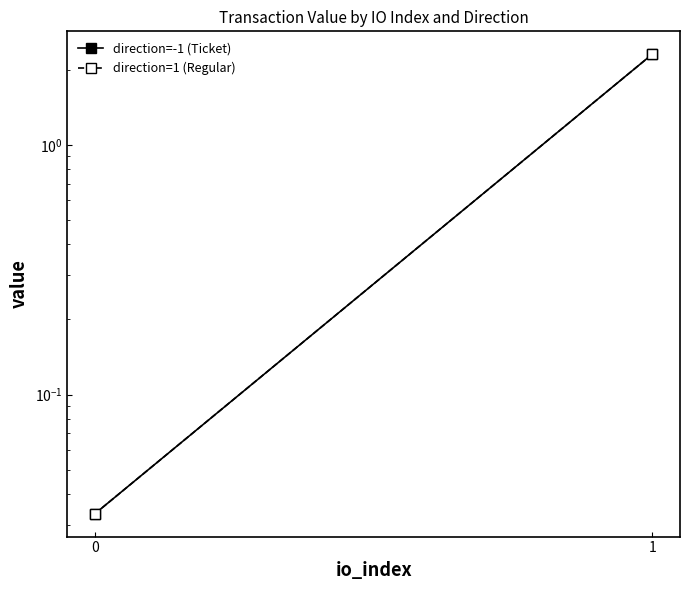

Rank the categories by direction=-1 (Ticket) value from lowest to highest.

0, 1